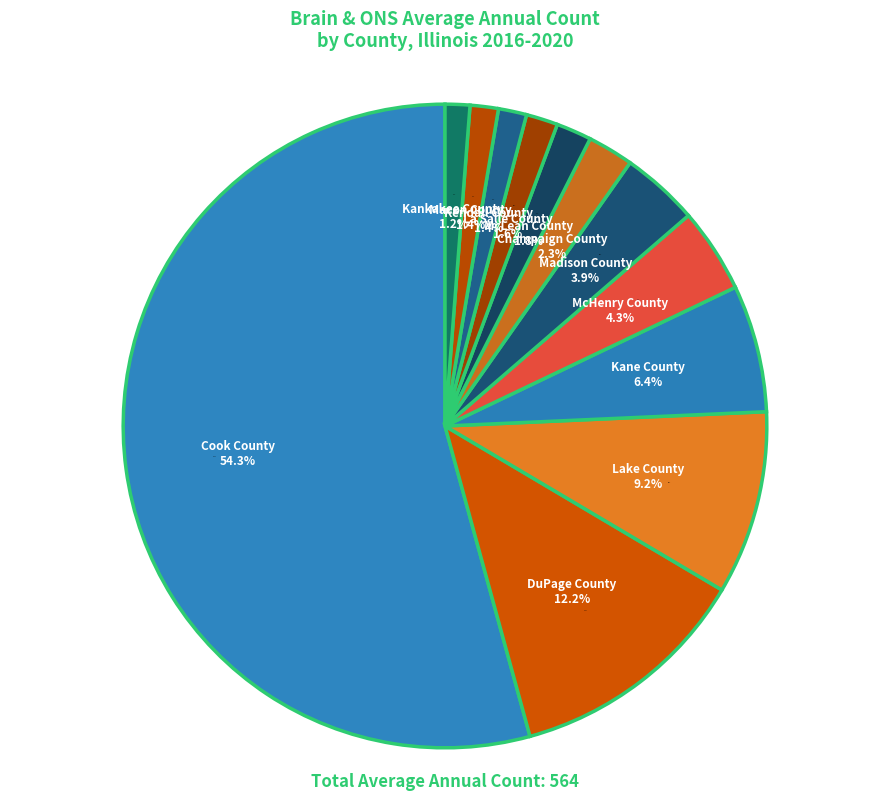

Do Cook County and Champaign County together represent more than half of the pie?

Yes